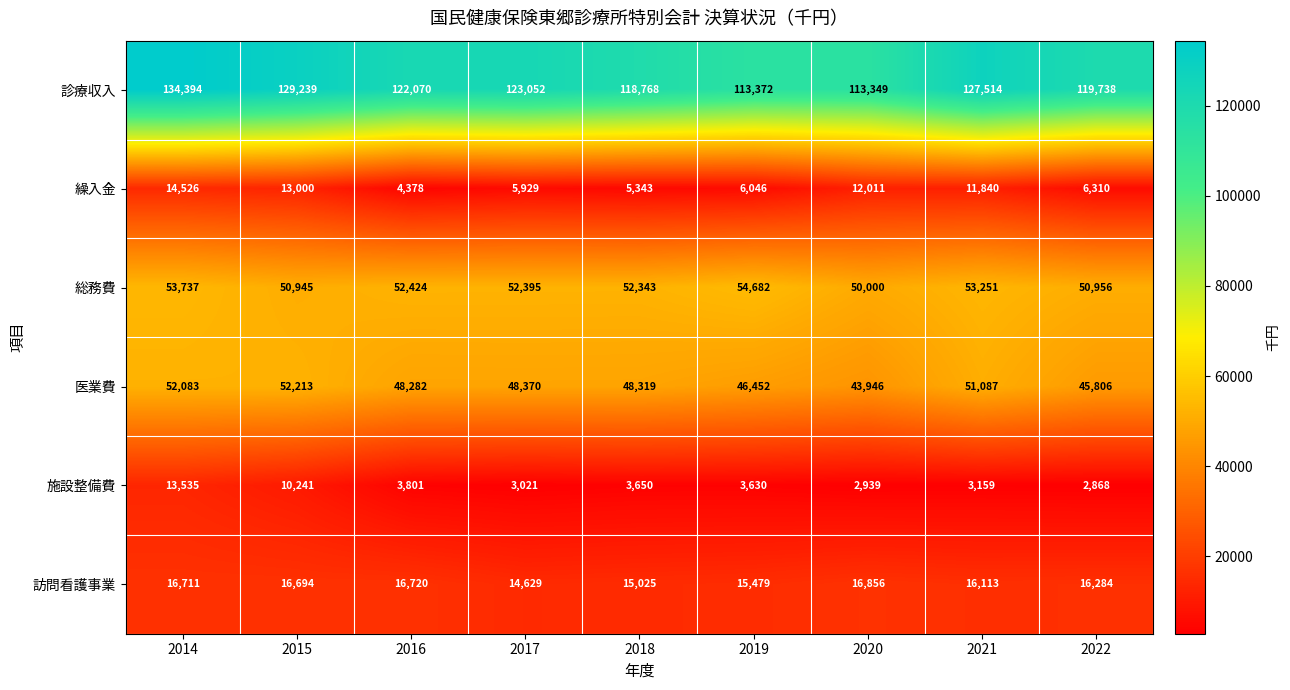

Between 2015 and 2018, which series saw the biggest shift?

診療収入